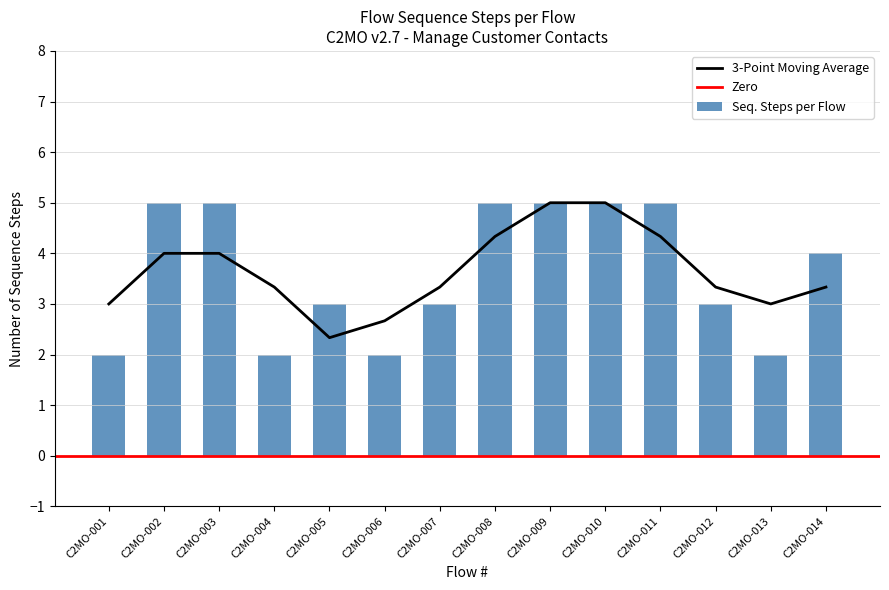

Reading left to right, list all the values displayed in this chart.

C2MO-001=2	C2MO-002=5	C2MO-003=5	C2MO-004=2	C2MO-005=3	C2MO-006=2	C2MO-007=3	C2MO-008=5	C2MO-009=5	C2MO-010=5	C2MO-011=5	C2MO-012=3	C2MO-013=2	C2MO-014=4